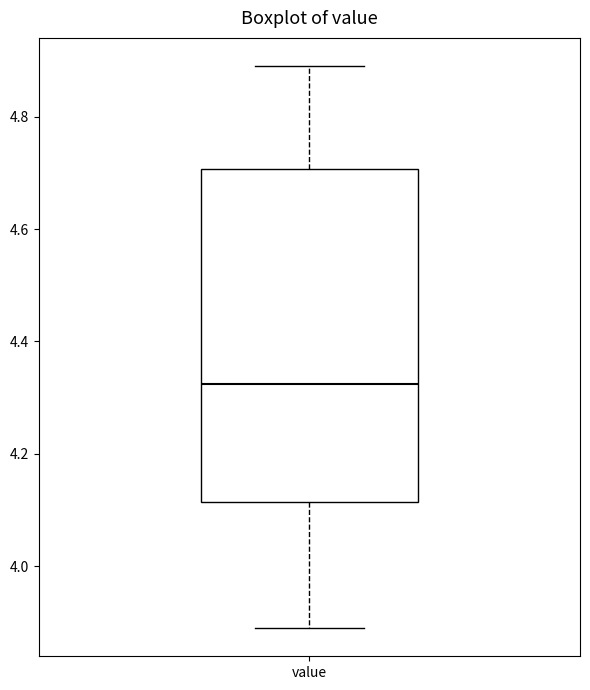

Transcribe this box plot: give where the median line is, the range the box spans, and where the two whiskers end, as read against the y-axis. The values are not printed on the chart, so give them approximately, as read against the axis.

median 4.32, box 4.12 to 4.70, whiskers 3.90 to 4.90